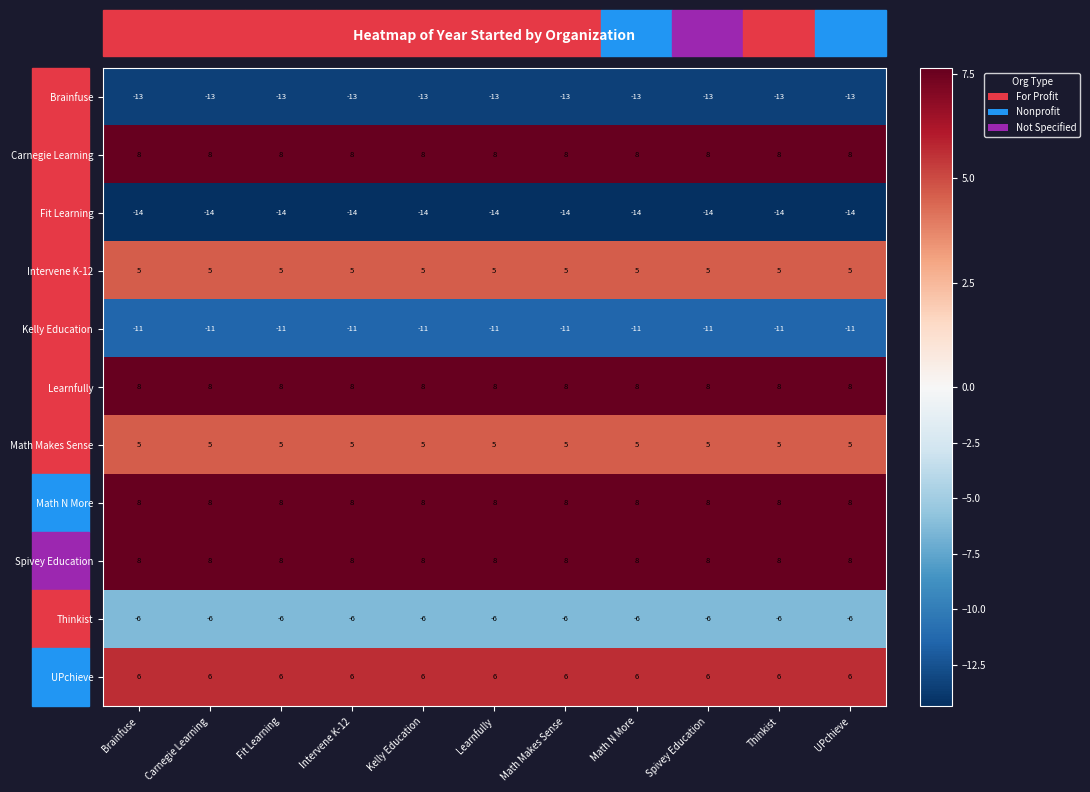

What is the lowest value of the Carnegie Learning series?

8